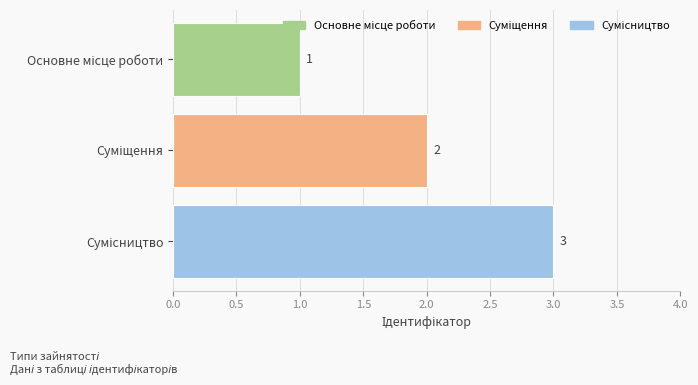

How many bars are there in total?

3